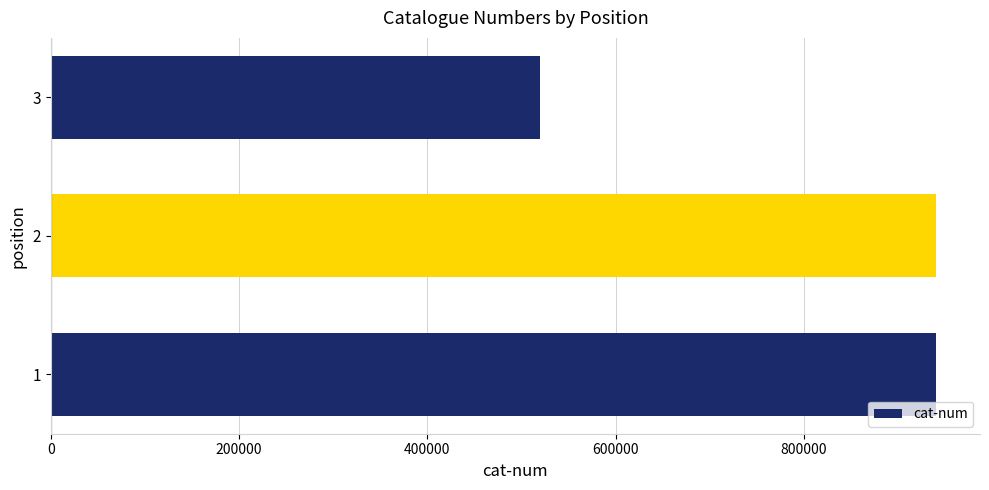

The value at 2 is 233739. True or false?

False